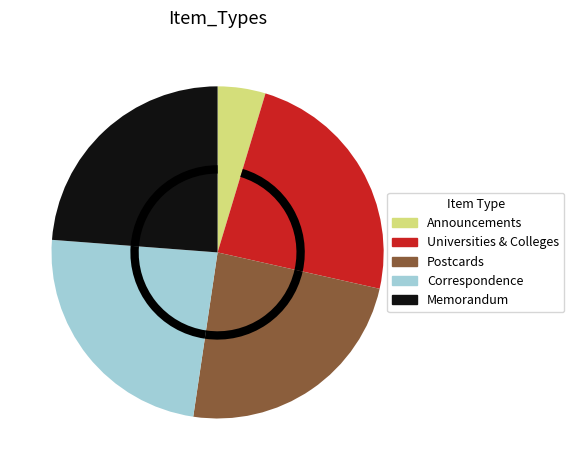

What is the smallest slice in the pie chart?

Announcements